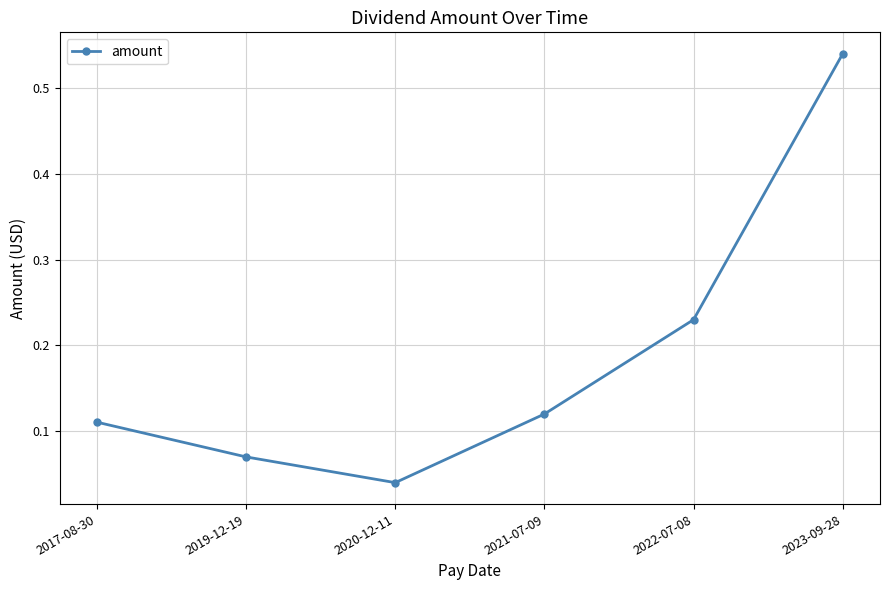

What is the label of the 3rd point from the left?

2020-12-11